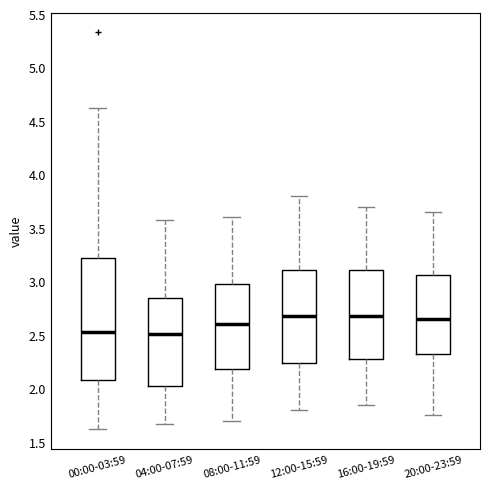

Reading left to right, transcribe this box plot: for each box, give where its median line is, the range the box spans, and where its two whiskers end, as read against the y-axis. The values are not printed on the chart, so give them approximately, as read against the axis.

00:00-03:59: median 2.55, box 2.10 to 3.25, whiskers 1.60 to 4.60
04:00-07:59: median 2.50, box 2.05 to 2.85, whiskers 1.65 to 3.60
08:00-11:59: median 2.60, box 2.20 to 3.00, whiskers 1.70 to 3.60
12:00-15:59: median 2.70, box 2.25 to 3.10, whiskers 1.80 to 3.80
16:00-19:59: median 2.70, box 2.30 to 3.10, whiskers 1.85 to 3.70
20:00-23:59: median 2.65, box 2.35 to 3.05, whiskers 1.75 to 3.65